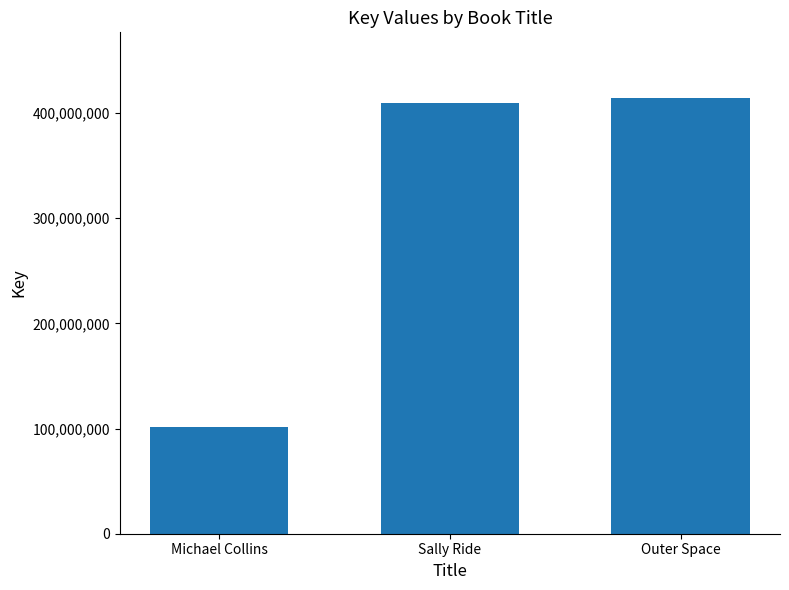

The chart shows a value of 645576705 at Outer Space. True or false?

False